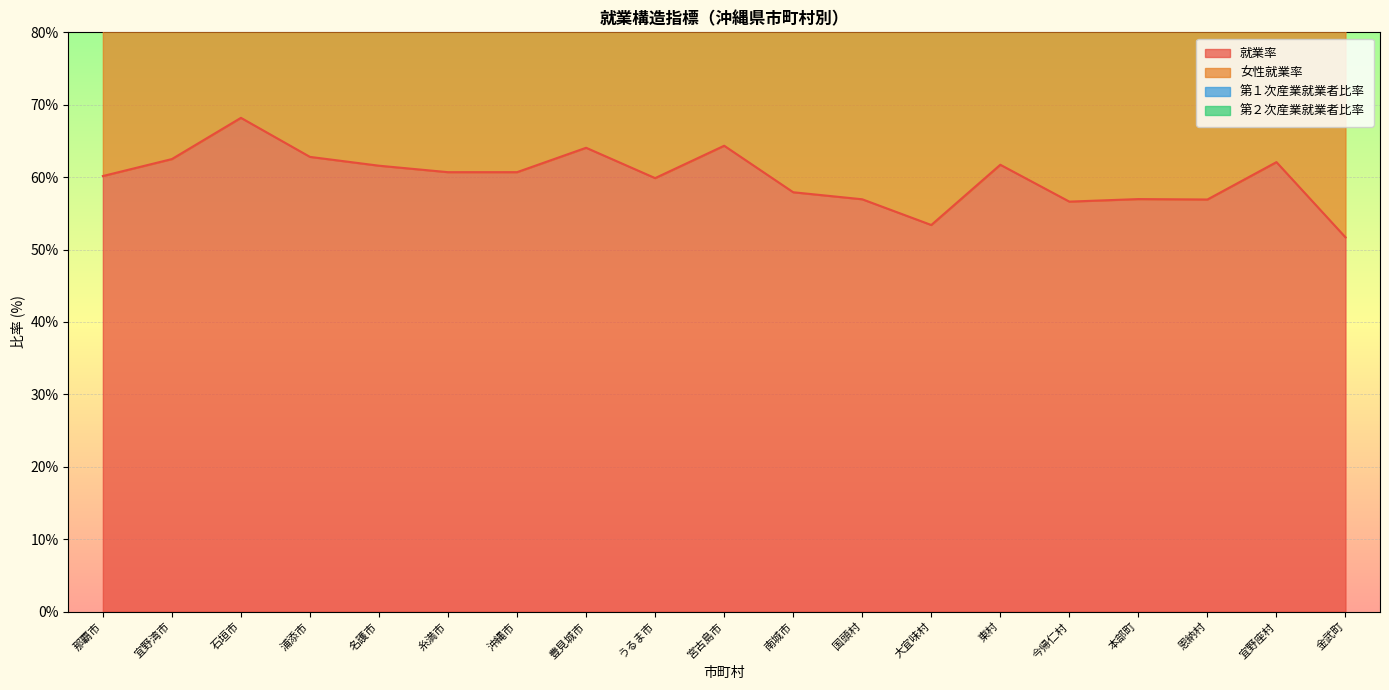

What is the difference between the second highest and second lowest values in the 就業率 series?

10.9